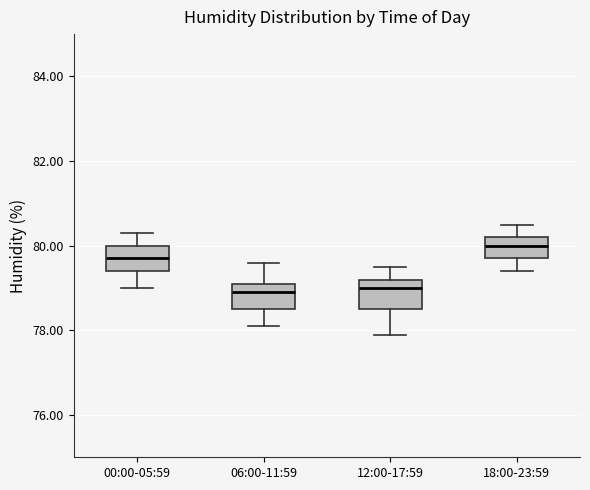

Reading left to right, read every box against the y-axis: the position of its median line, the range the box covers, and the ends of its whiskers. The values are not printed on the chart, so give them approximately, as read against the axis.

00:00-05:59: median 79.8, box 79.4 to 80.0, whiskers 79.0 to 80.4
06:00-11:59: median 79.0, box 78.6 to 79.2, whiskers 78.2 to 79.6
12:00-17:59: median 79.0, box 78.6 to 79.2, whiskers 78.0 to 79.6
18:00-23:59: median 80.0, box 79.8 to 80.2, whiskers 79.4 to 80.6